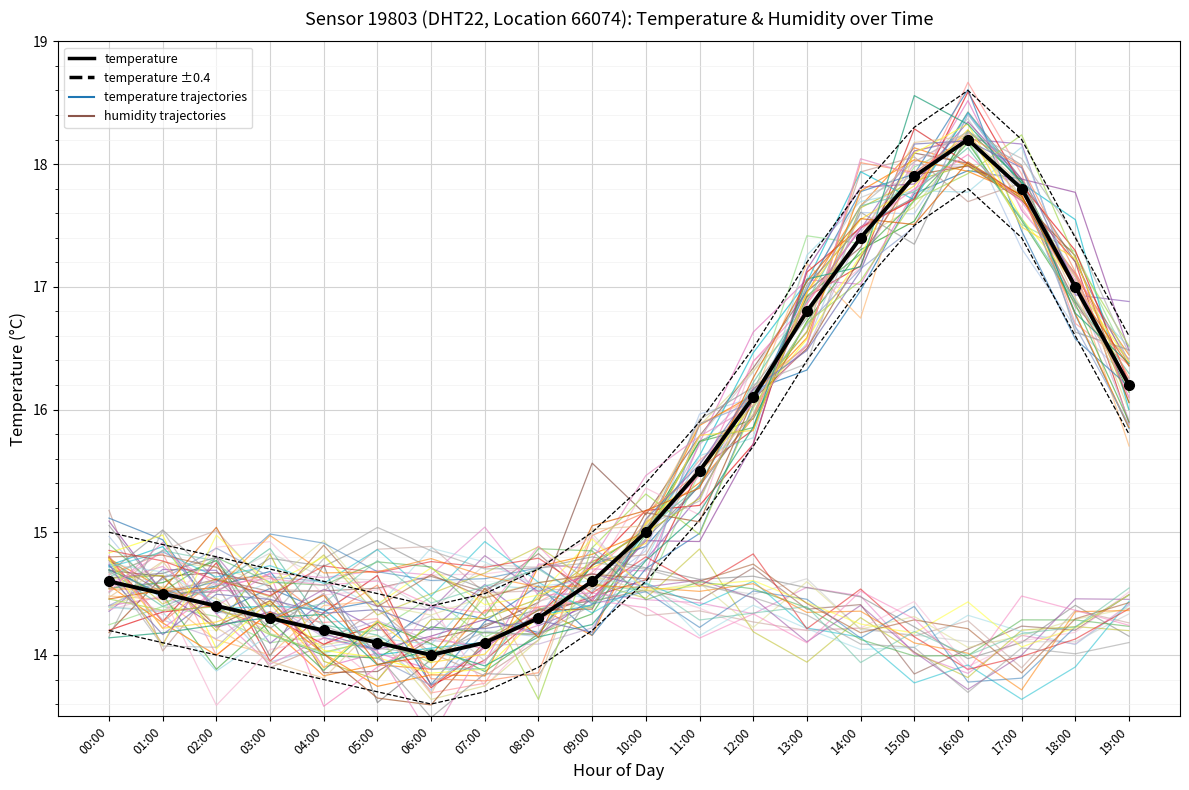

What is the sum of the values at 13:00 and 11:00?

32.3